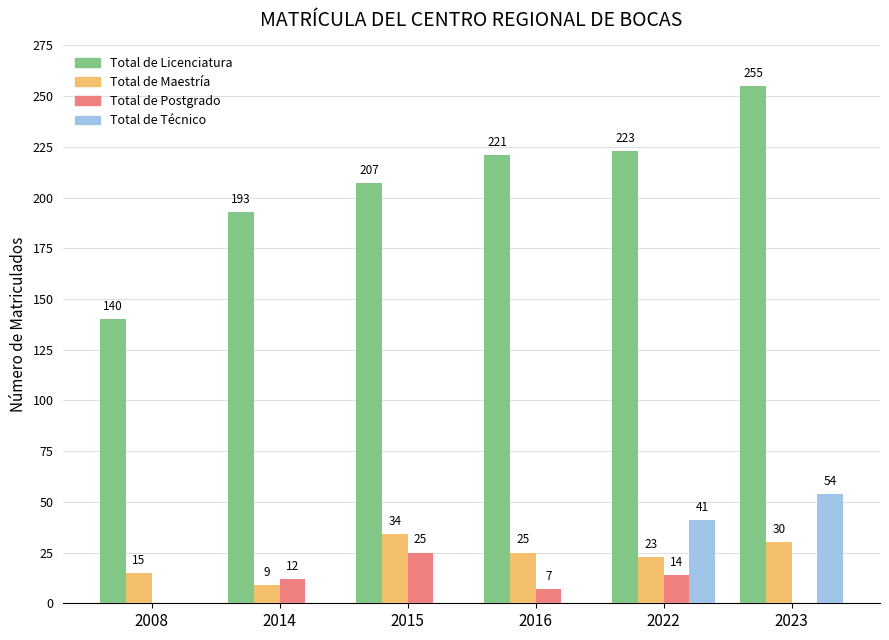

What is the spread (max minus min) of values at 2014?

193